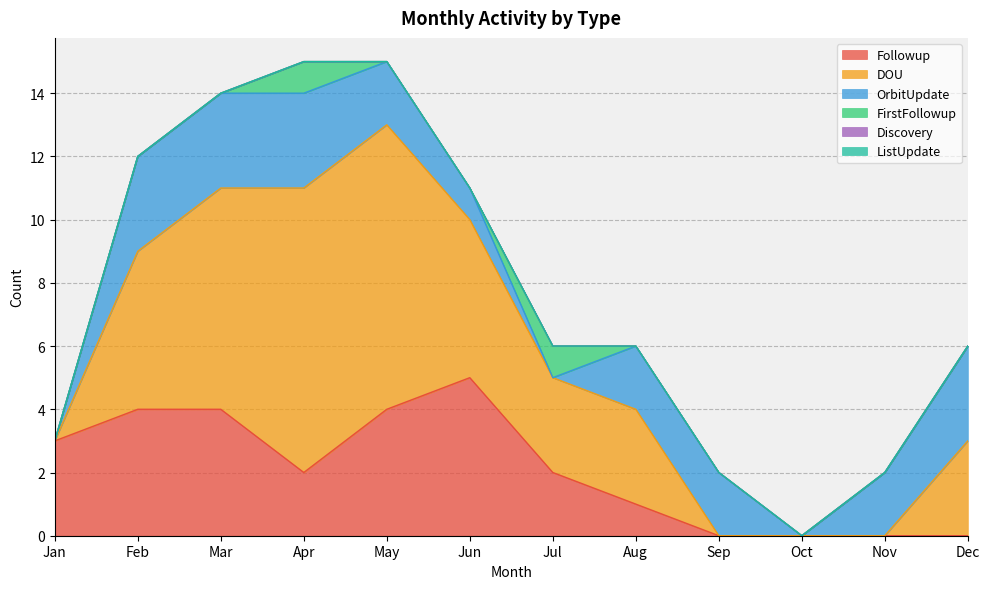

Which series changed the most between Jun and Sep?

Followup